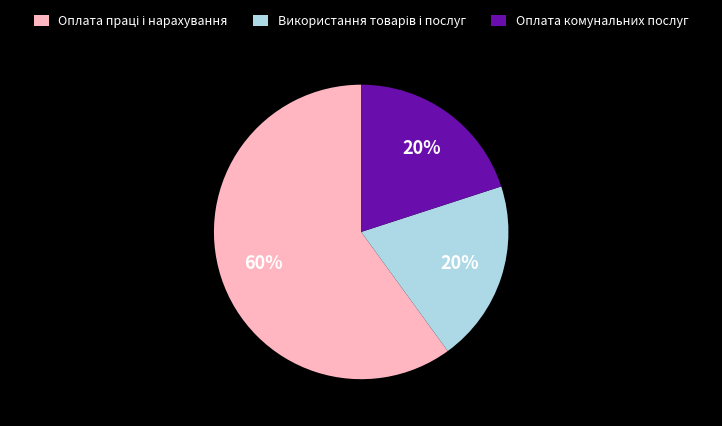

Is it true that Оплата комунальних послуг is 11% of the pie?

False